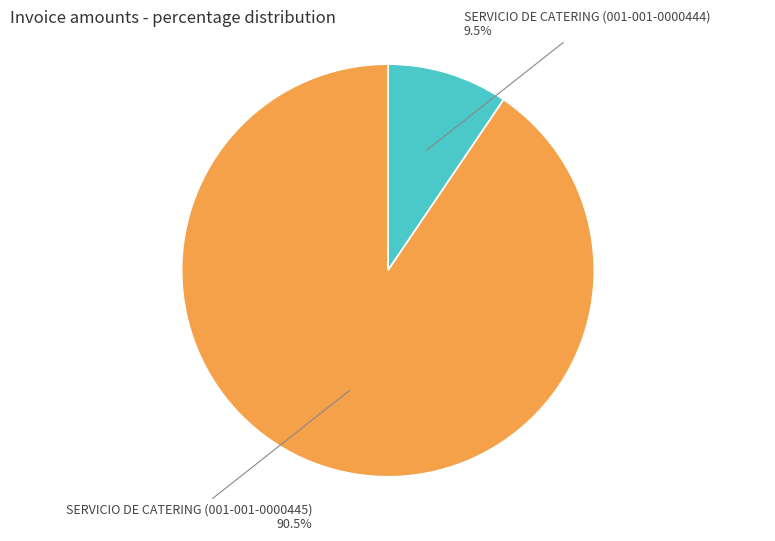

Is there any slice that represents more than half of the pie?

Yes